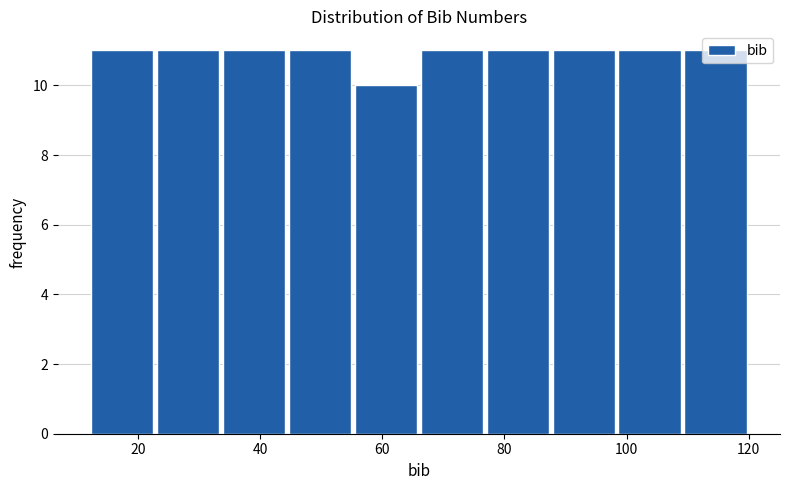

Reading left to right, list every bar in this chart as the range it spans on the x-axis followed by its height. Neither the bar edges nor the heights are printed on the chart, so give them approximately, as read against the axes.

12.0 to 22.8: 11
22.8 to 33.6: 11
33.6 to 44.4: 11
44.4 to 55.2: 11
55.2 to 66.0: 10
66.0 to 76.8: 11
76.8 to 87.6: 11
87.6 to 98.4: 11
98.4 to 109.2: 11
109.2 to 120.0: 11